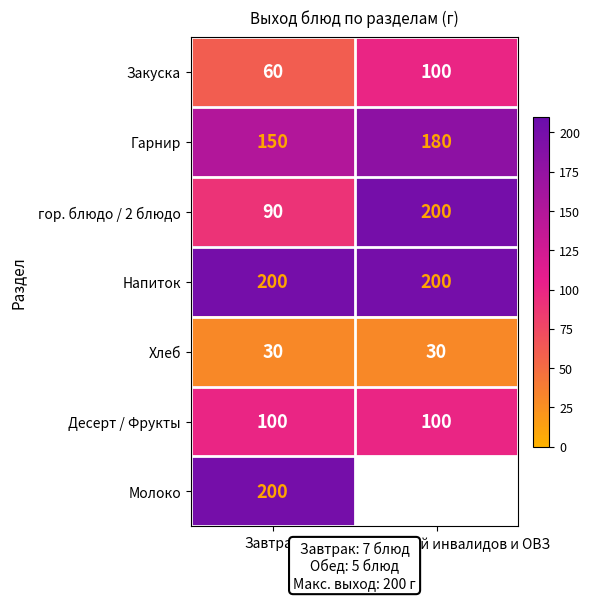

At which label does Гарнир reach its minimum?

Завтрак